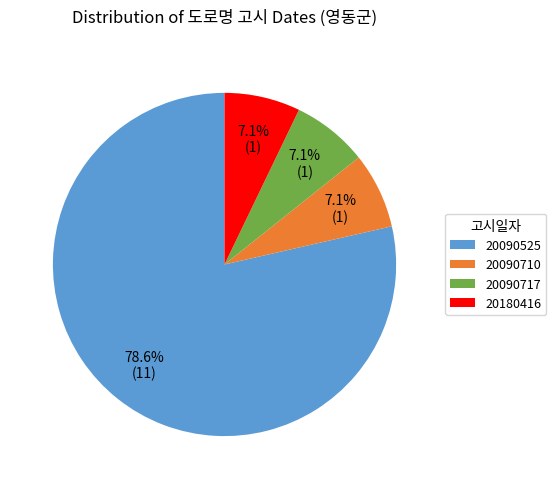

Which slice is the largest?

20090525